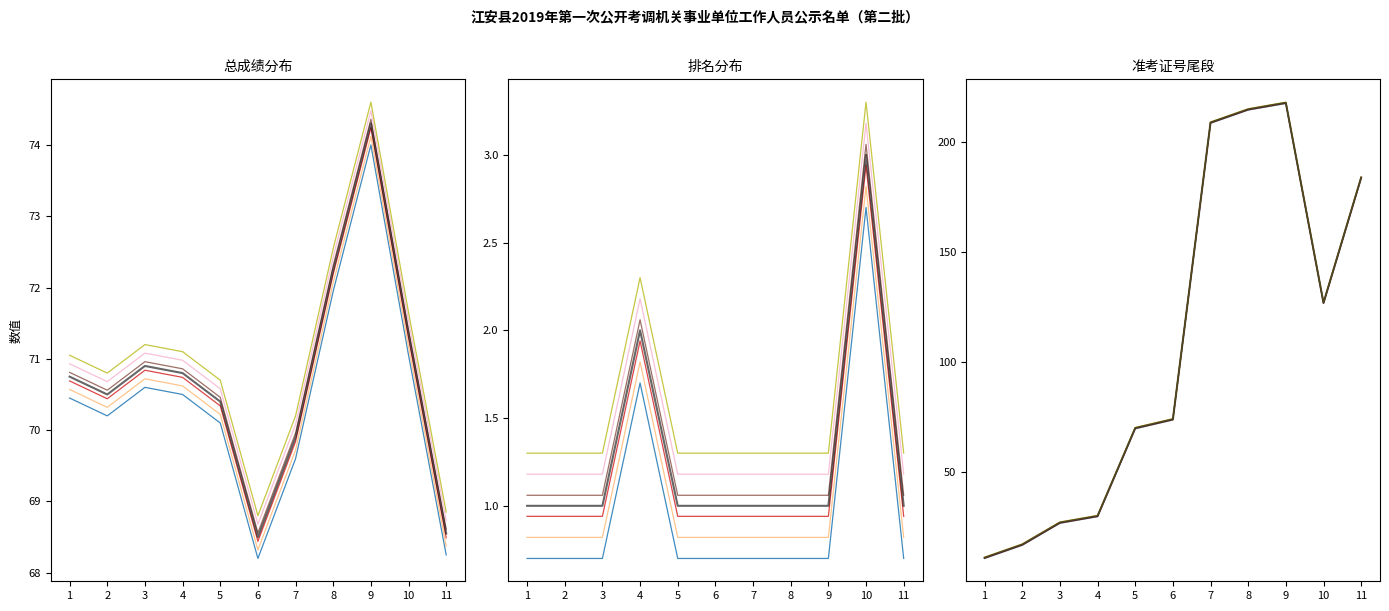

True or false: 总成绩 and 排名 intersect in this chart.

False